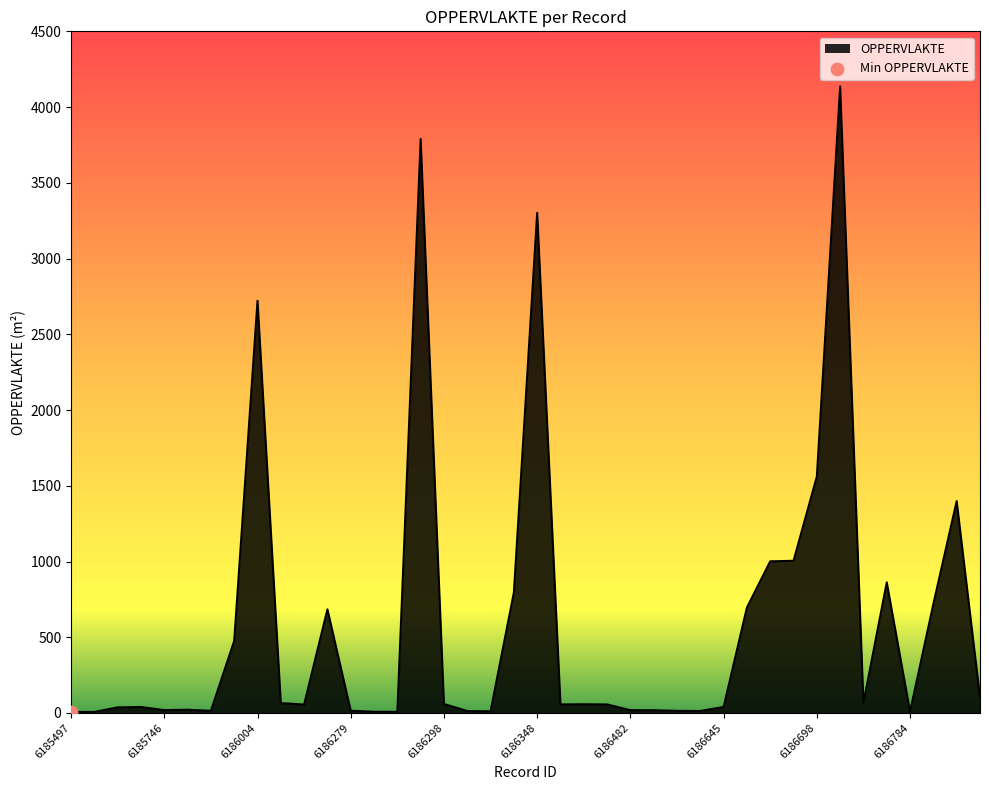

What is the greatest value displayed?

4136.5